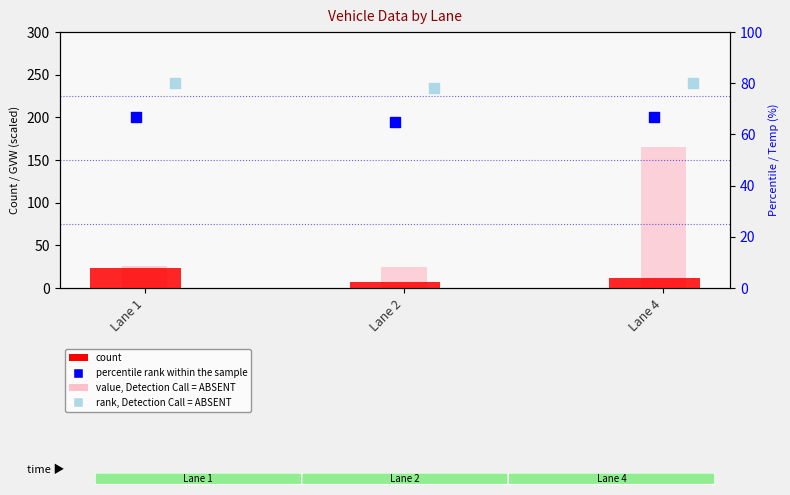

What are all the series names shown in the legend?

count, value, Detection Call = ABSENT, percentile rank within the sample, rank, Detection Call = ABSENT